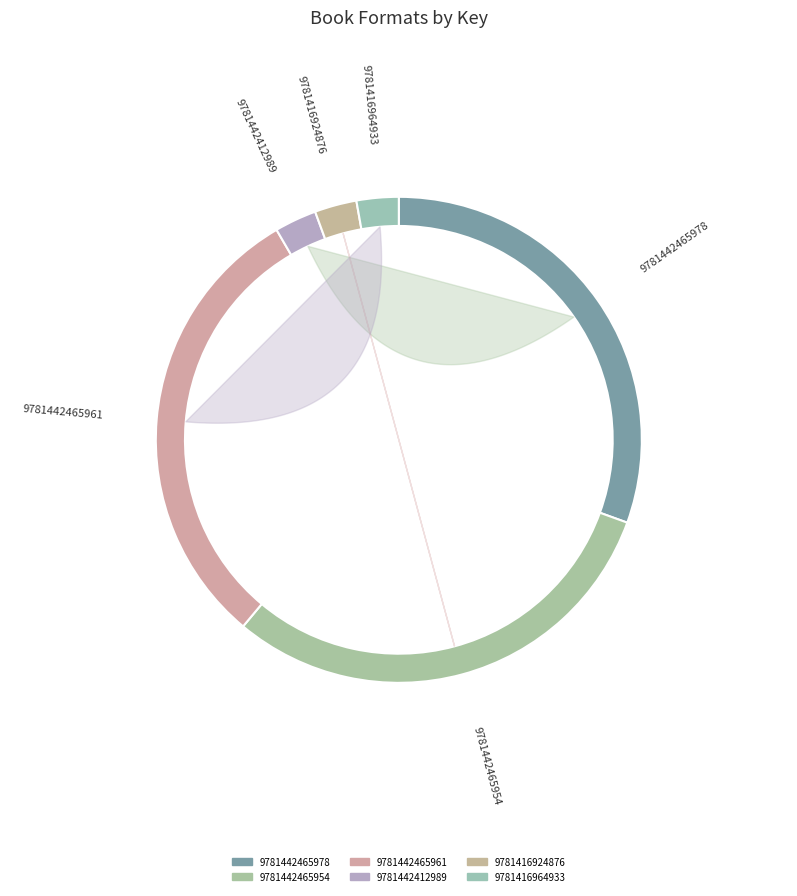

What percentage is the 9781442465961 slice, to the nearest percent?

31%